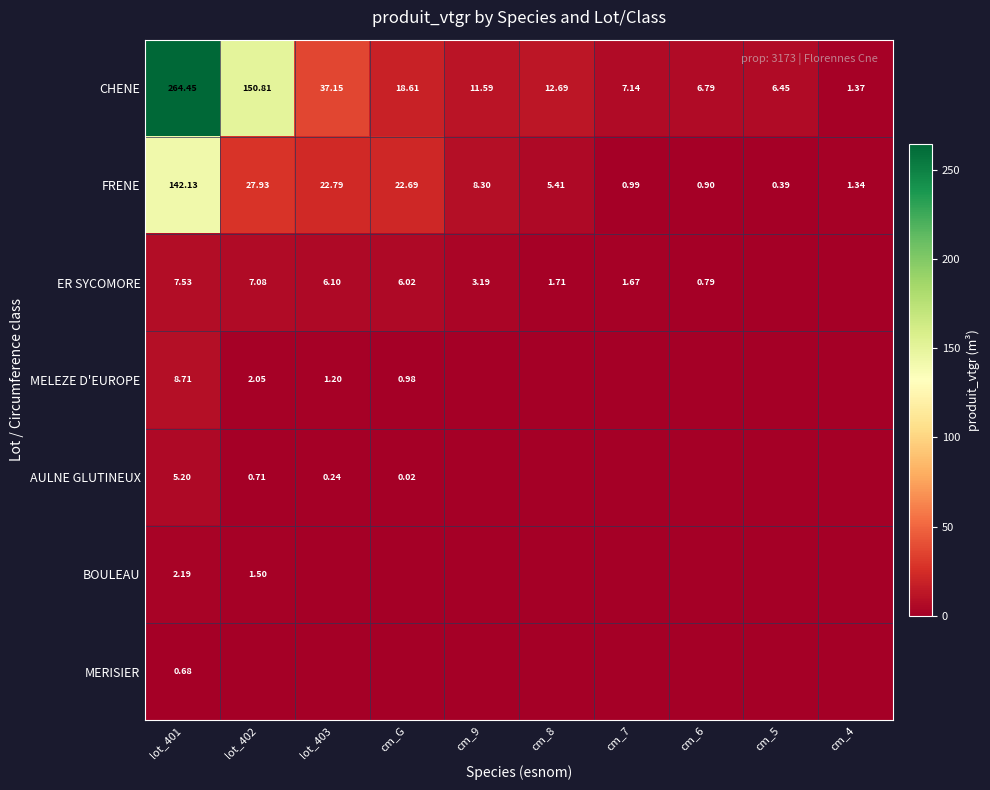

True or false: BOULEAU has a value of 0.0 at cm_G.

True